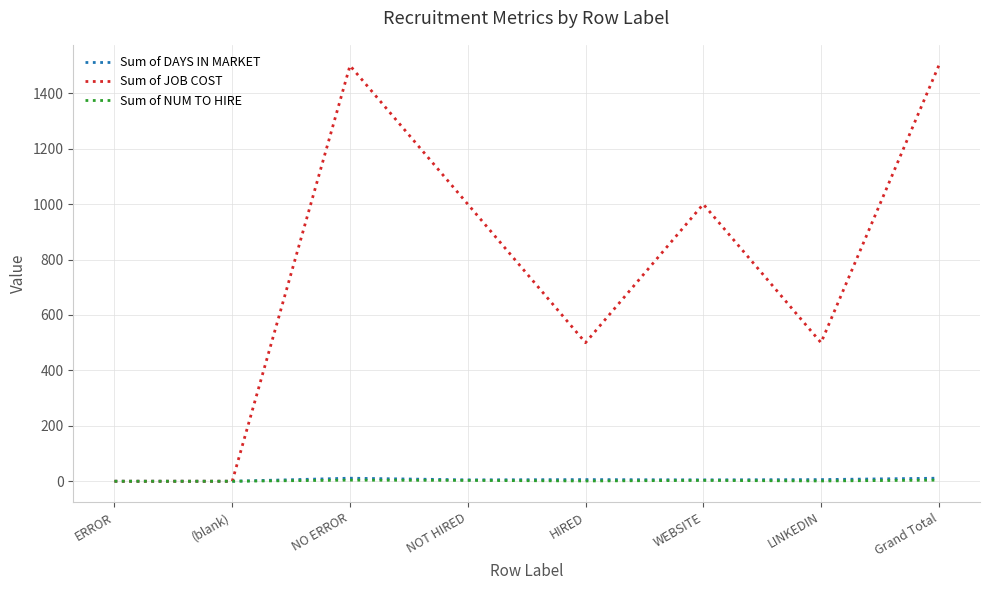

True or false: Sum of JOB COST has a value of 1500 at Grand Total.

True